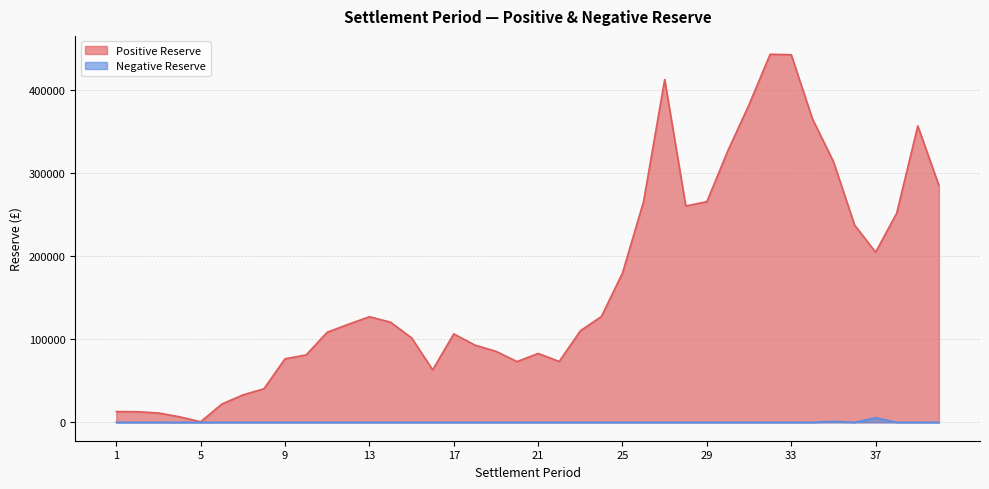

True or false: Negative Reserve and Positive Reserve cross at least once.

False